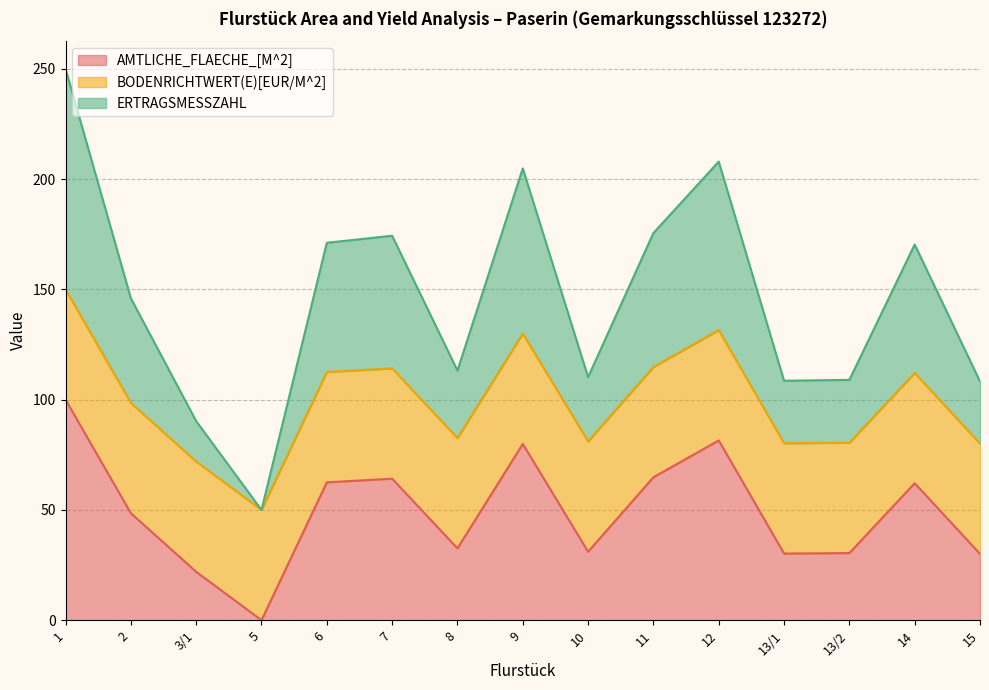

At which category does ERTRAGSMESSZAHL reach its first local peak?

7